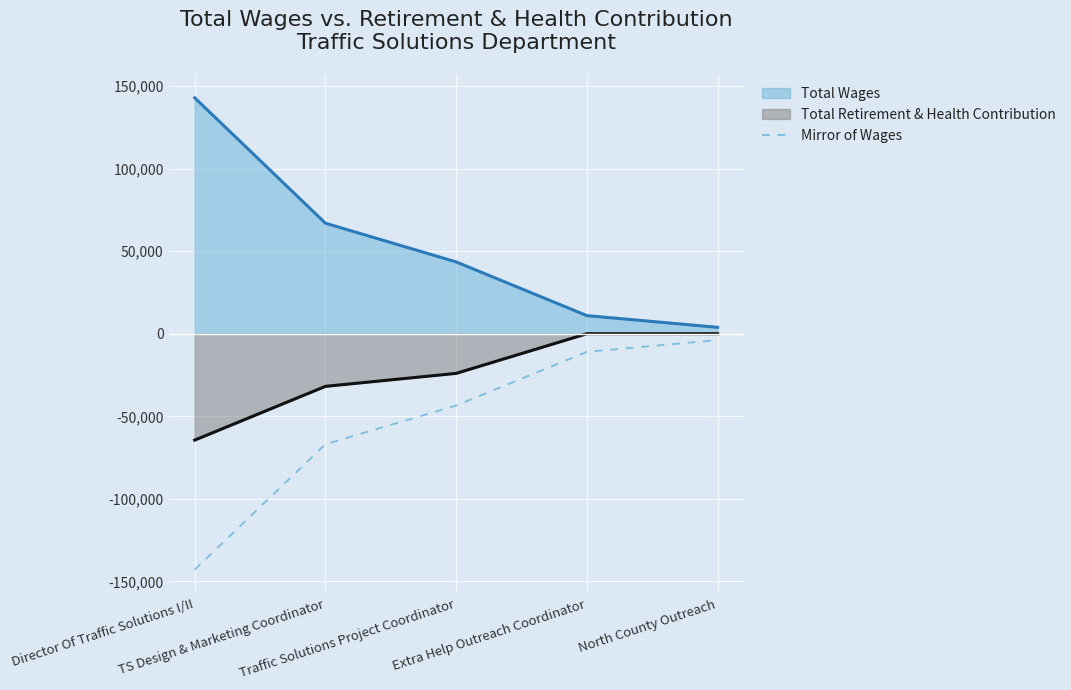

What is the minimum value shown in the chart?

-142849